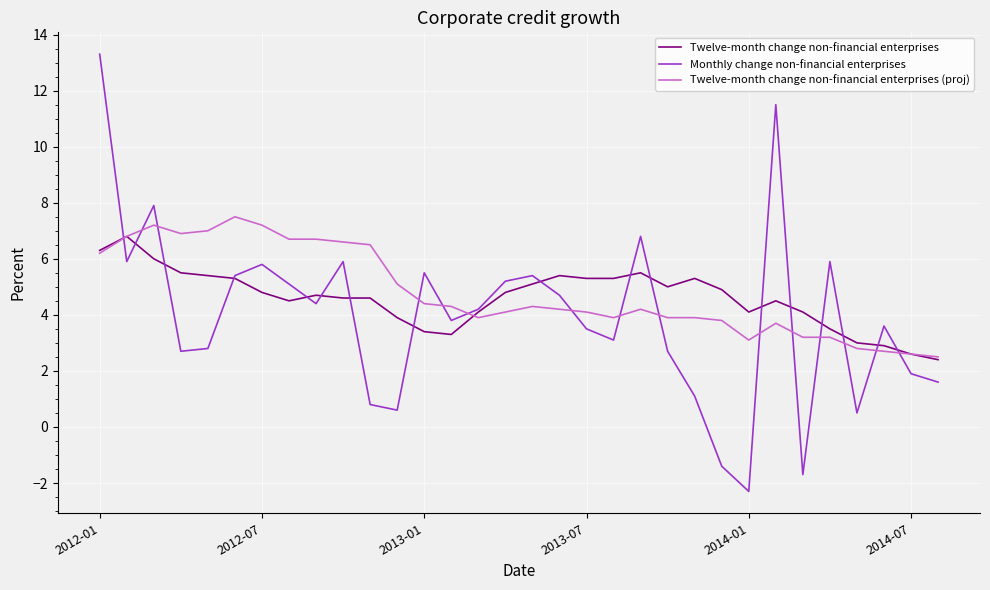

Which series has the widest spread of values?

Monthly change non-financial enterprises